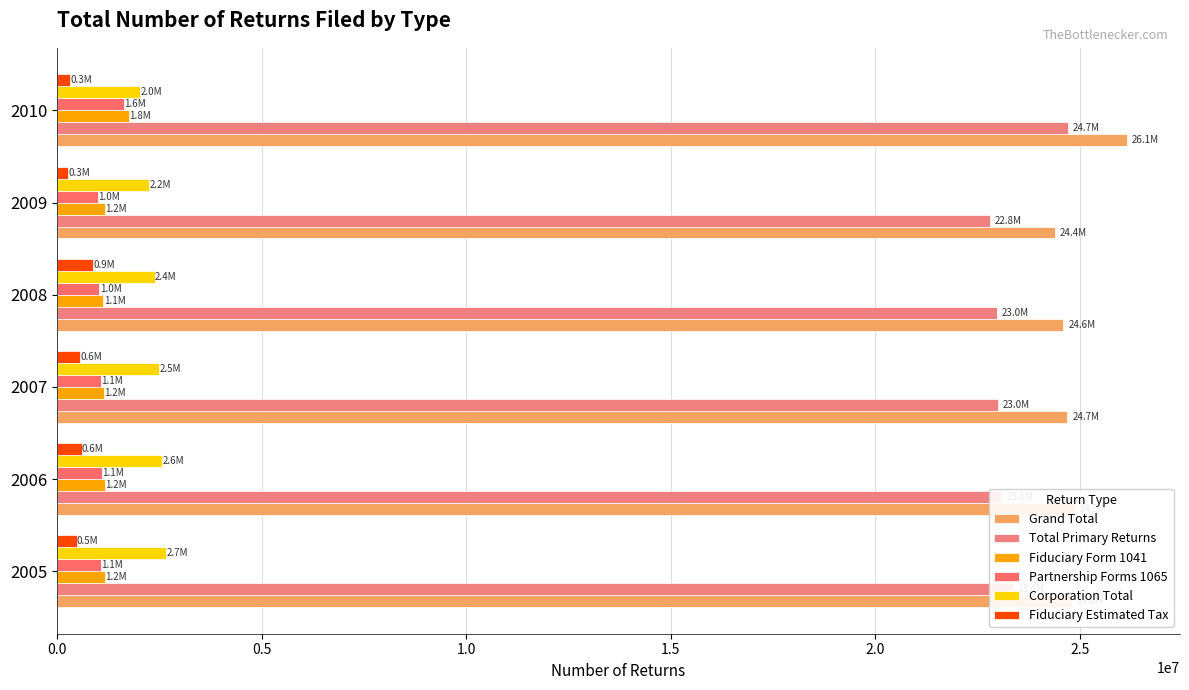

How many data points in Partnership Forms 1065 are less than 1079264?

3